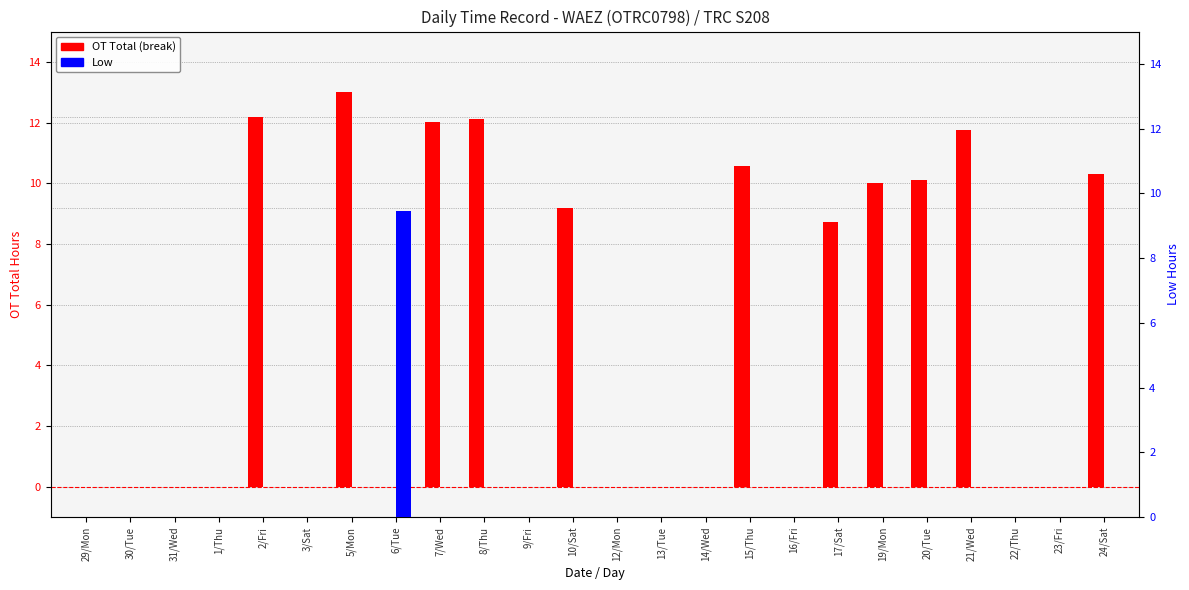

Does the chart contain stacked bars?

No